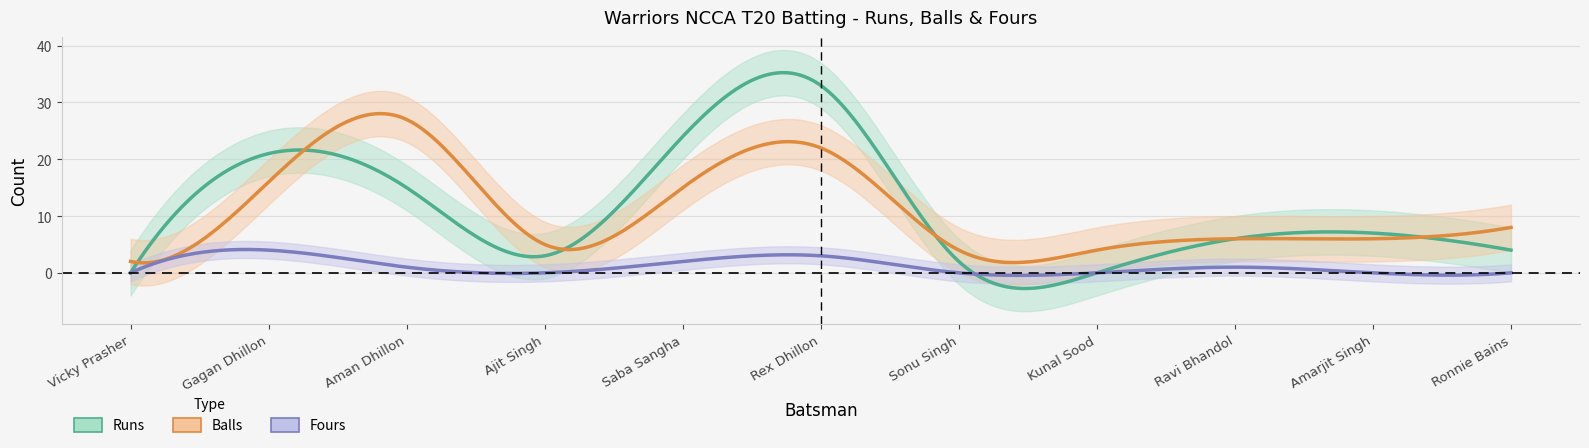

How many fours values are between 0 and 2?

9